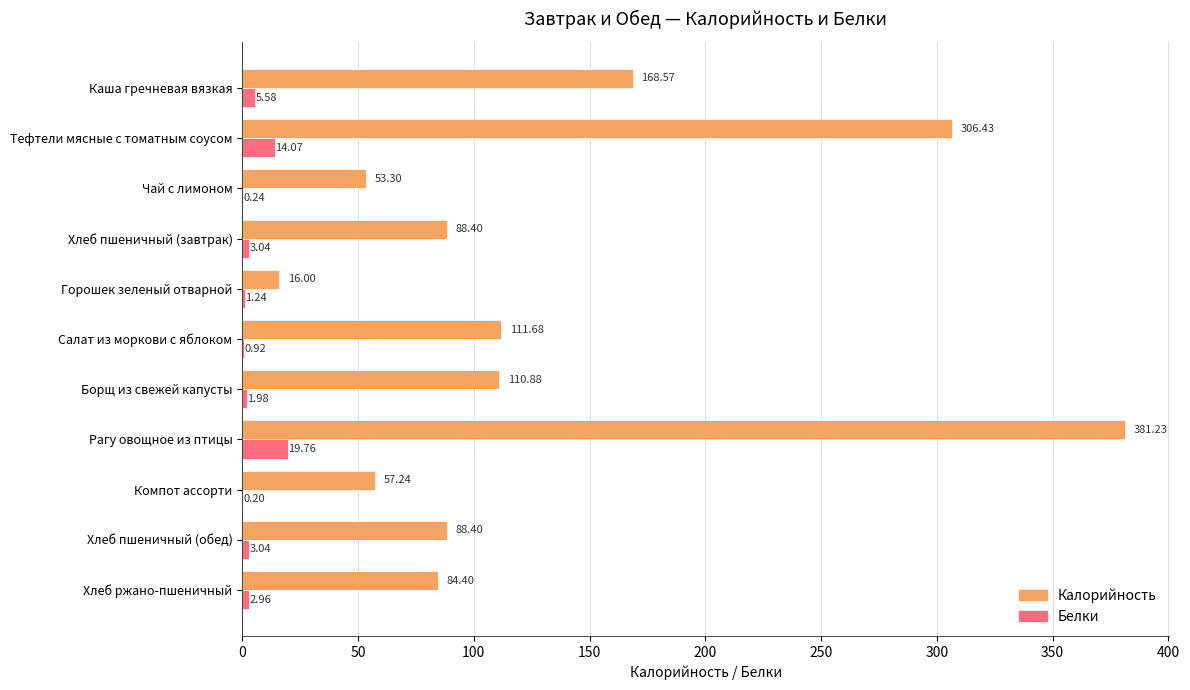

Which series has the largest total across all categories?

Калорийность